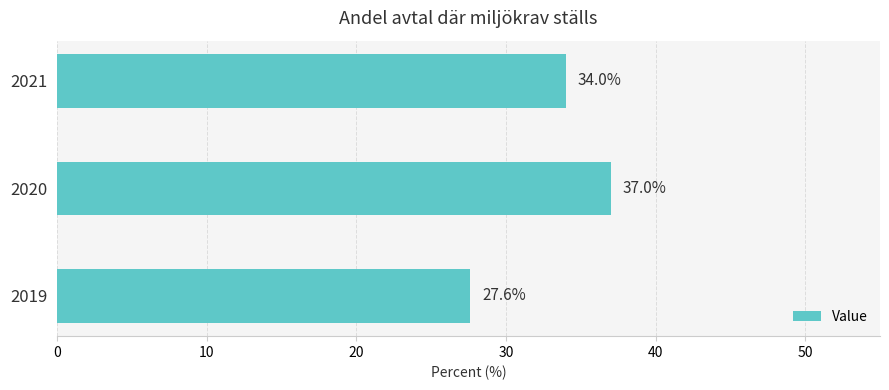

The chart shows a value of 37.0 at 2020. True or false?

True